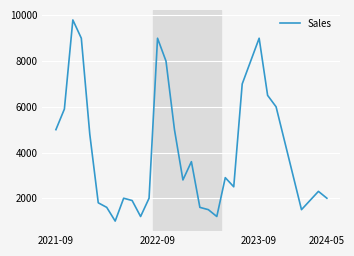

What is the difference between the maximum and minimum values?

8800